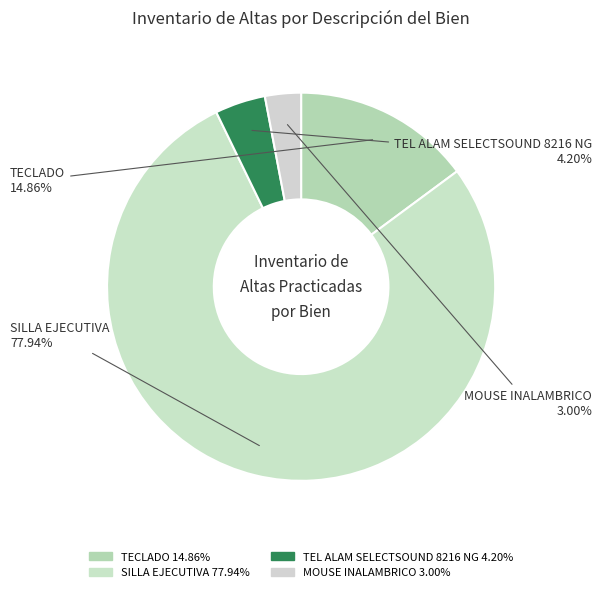

What percentage do TEL ALAM SELECTSOUND 8216 NG and TECLADO together represent?

19.1%